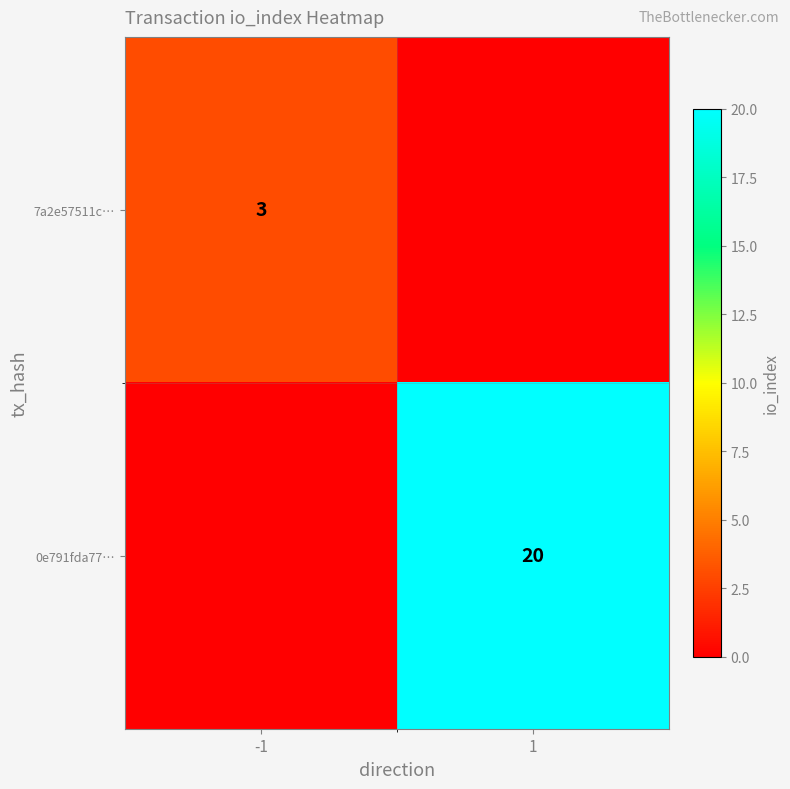

What is the total value across all series at 1?

20